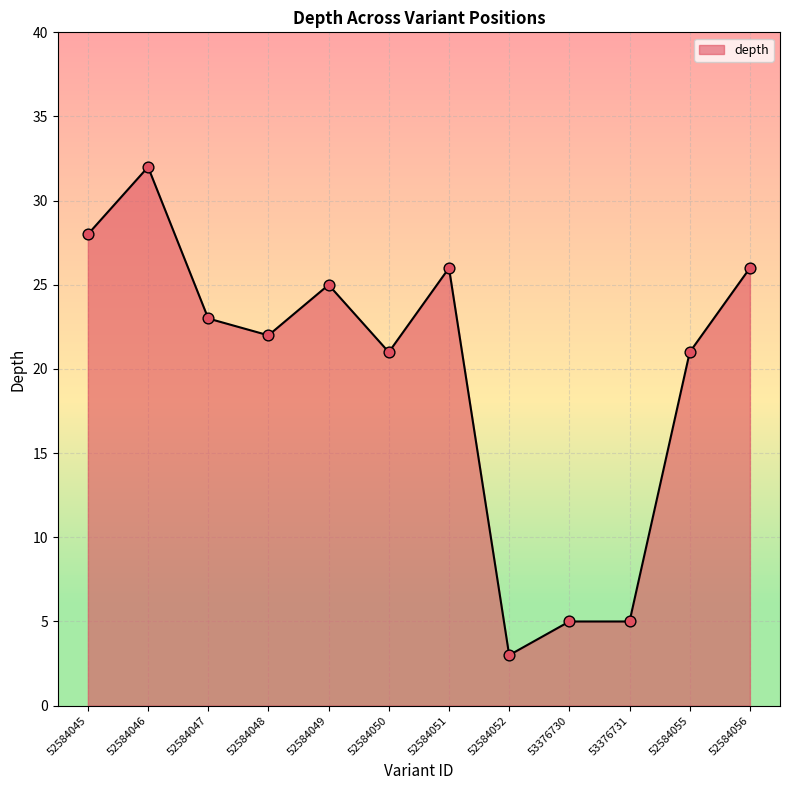

What is the change in value from 52584045 to 52584052?

-25